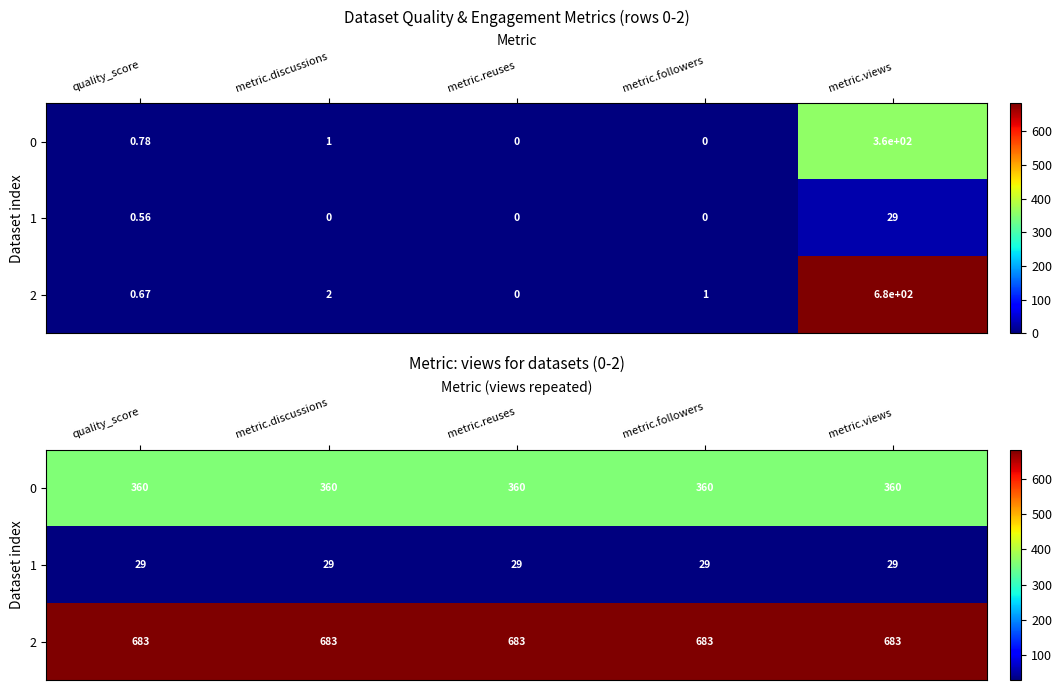

What is the total value across all series at metric.reuses?

1072